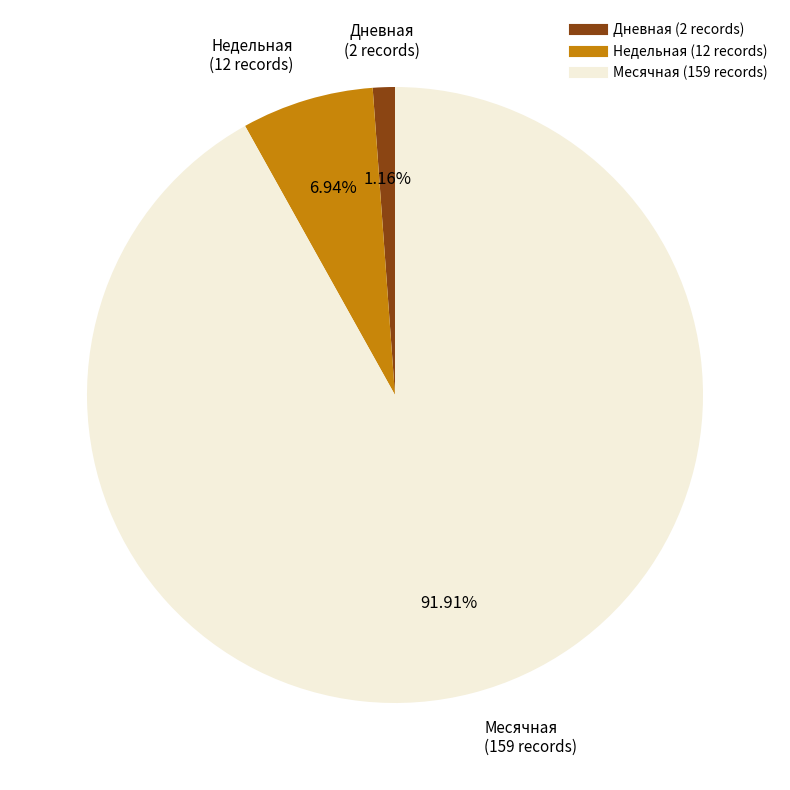

Is there a majority slice in this chart?

Yes